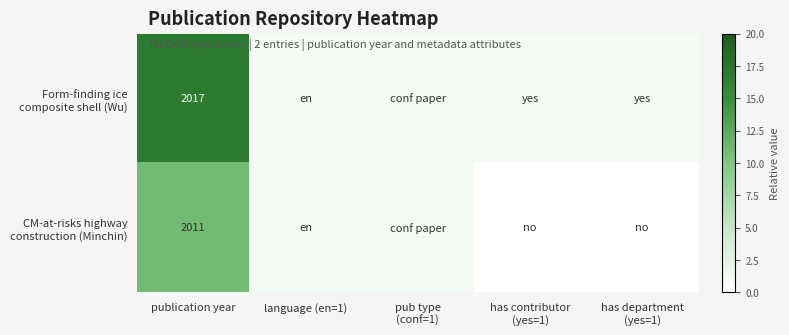

What is the spread (max minus min) of values at publication year?

6